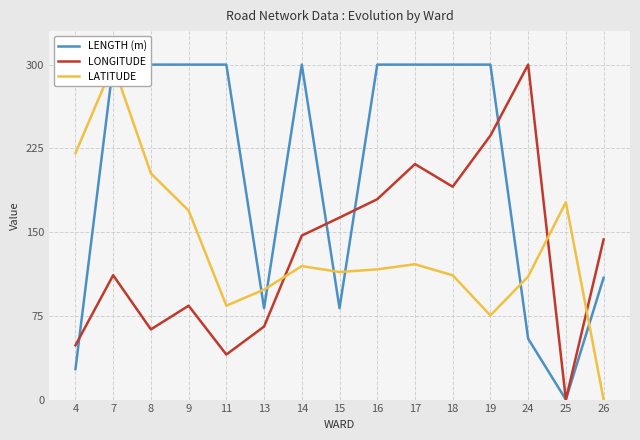

Where is the first local maximum for LENGTH (m)?

14